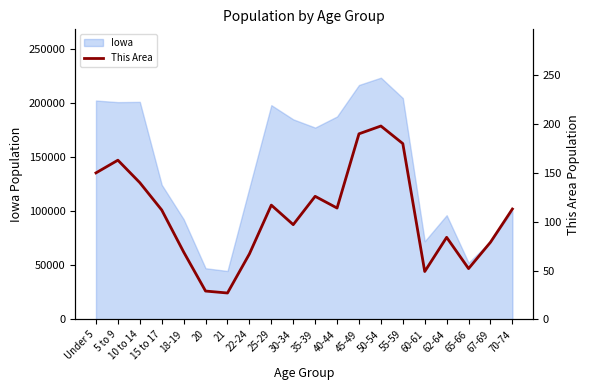

Where is the first local maximum?

5 to 9